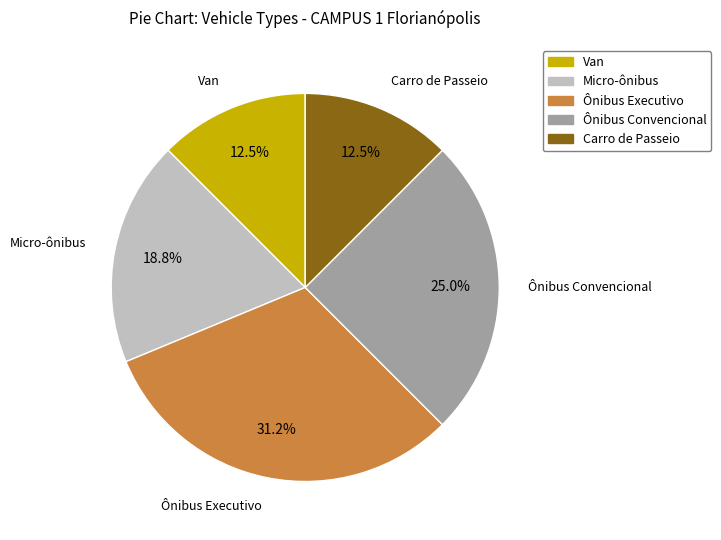

How many segments does this pie chart have?

5